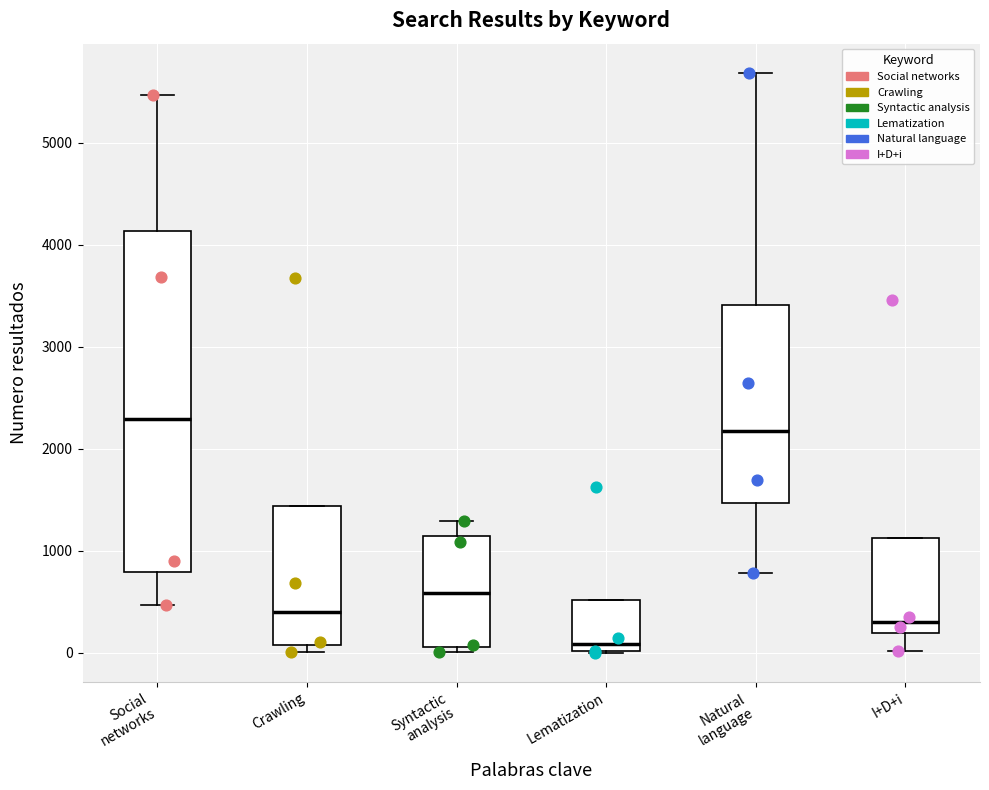

Reading left to right, read every box against the y-axis: the position of its median line, the range the box covers, and the ends of its whiskers. The values are not printed on the chart, so give them approximately, as read against the axis.

Social networks: median 2300, box 800 to 4100, whiskers 500 to 5500
Crawling: median 400, box 100 to 1400, whiskers 0 to 1400
Syntactic analysis: median 600, box 100 to 1100, whiskers 0 to 1300
Lematization: median 100, box 0 to 500, whiskers 0 to 500
Natural language: median 2200, box 1500 to 3400, whiskers 800 to 5700
I+D+i: median 300, box 200 to 1100, whiskers 0 to 1100